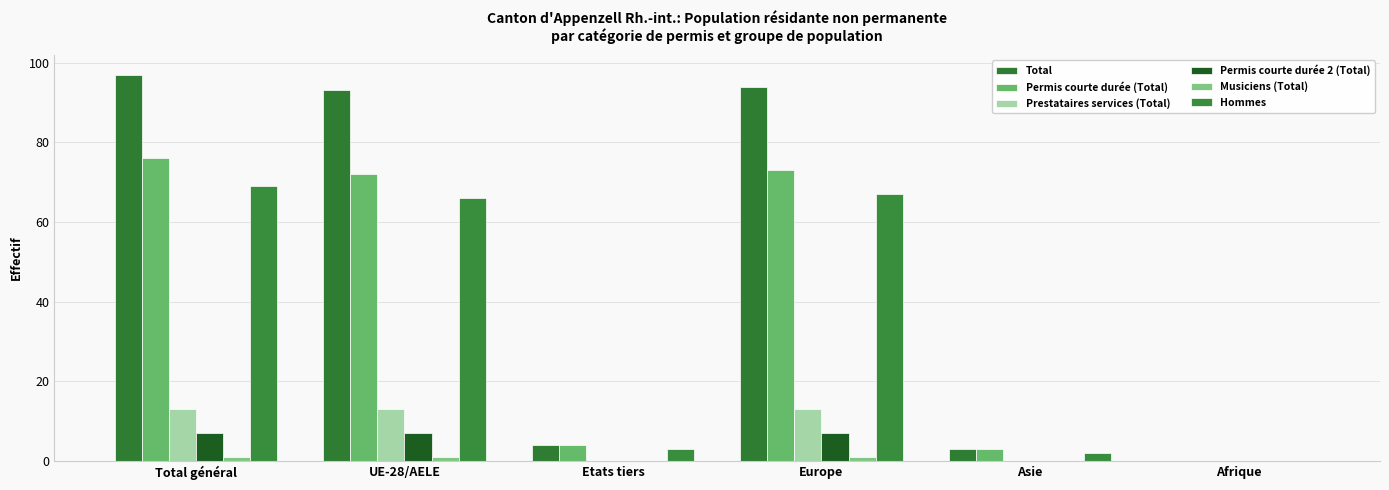

Reading right to left, transcribe all the data shown in this chart.

Total: Afrique=0	Asie=3	Europe=94	Etats tiers=4	UE-28/AELE=93	Total général=97
Permis courte durée (Total): Afrique=0	Asie=3	Europe=73	Etats tiers=4	UE-28/AELE=72	Total général=76
Prestataires services (Total): Afrique=0	Asie=0	Europe=13	Etats tiers=0	UE-28/AELE=13	Total général=13
Permis courte durée 2 (Total): Afrique=0	Asie=0	Europe=7	Etats tiers=0	UE-28/AELE=7	Total général=7
Musiciens (Total): Afrique=0	Asie=0	Europe=1	Etats tiers=0	UE-28/AELE=1	Total général=1
Hommes: Afrique=0	Asie=2	Europe=67	Etats tiers=3	UE-28/AELE=66	Total général=69